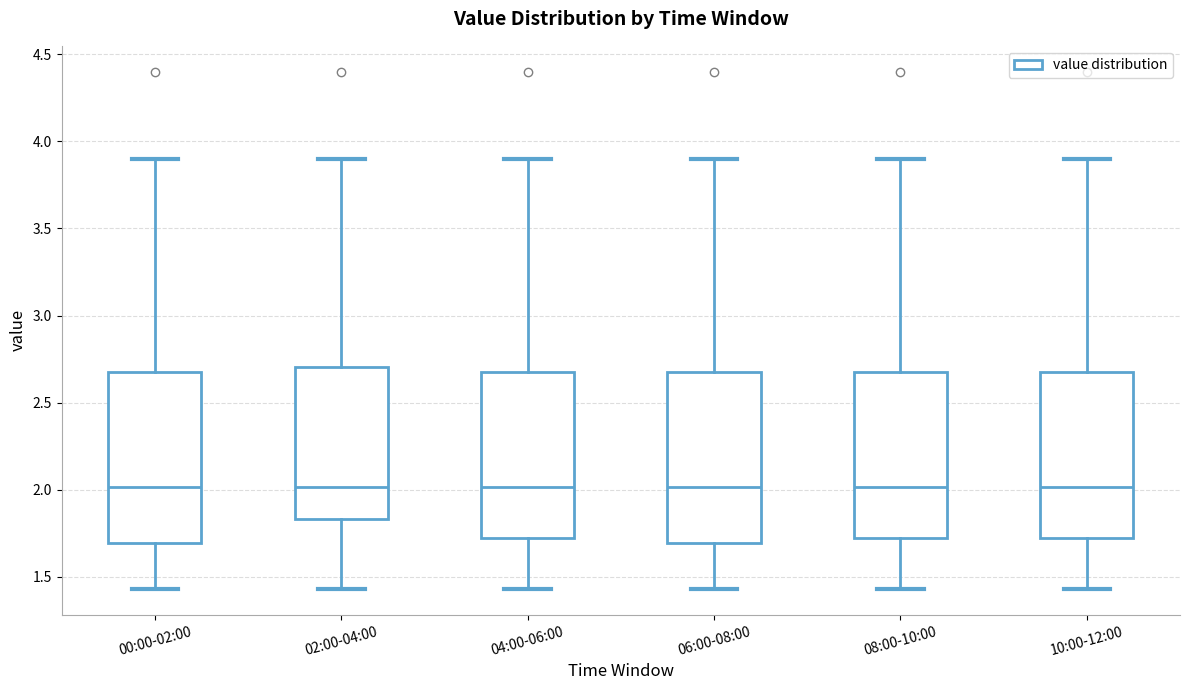

Where does the lower whisker of the box for 02:00-04:00 end on the y-axis? The values are not printed on the chart, so give them approximately, as read against the axis.

1.45